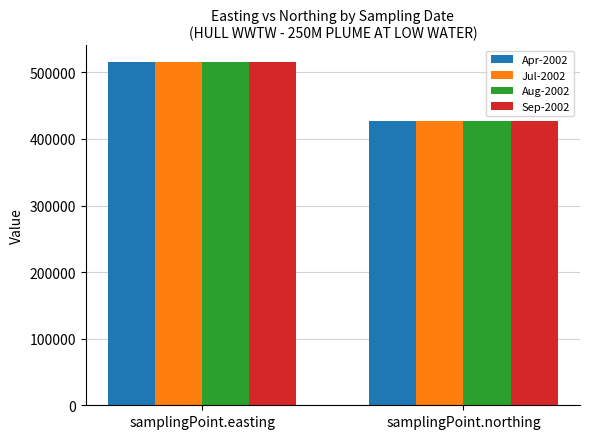

What is the highest value of the Aug-2002 series?

514970